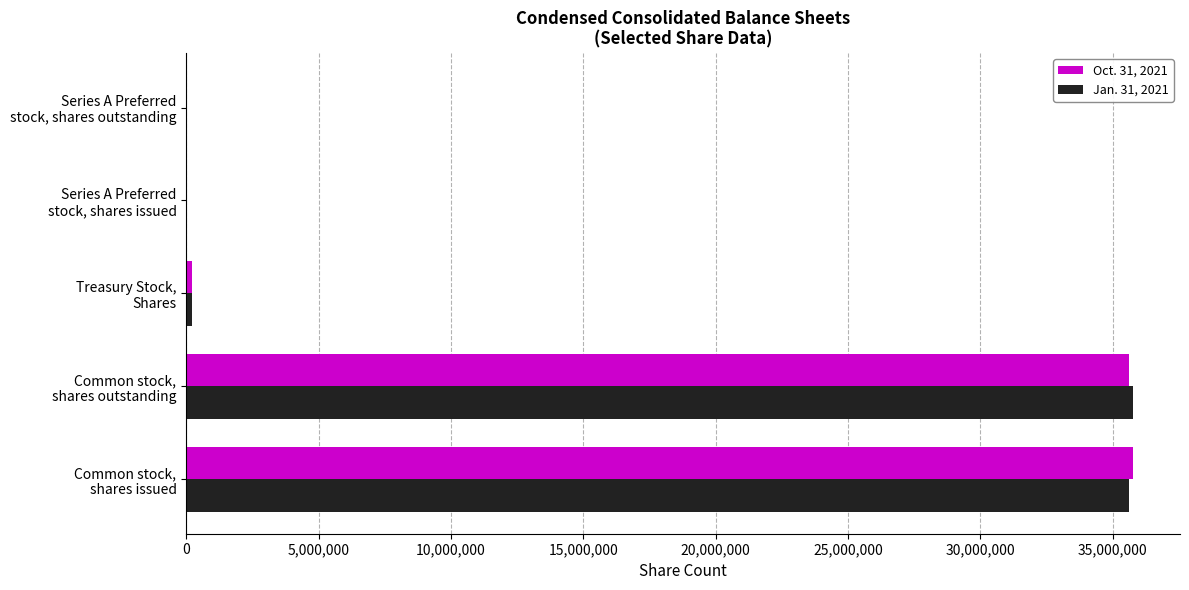

Reading left to right, what are all the values shown in this chart?

Oct. 31, 2021: 35751792	35603731	230000	23400	0
Jan. 31, 2021: 35603731	35751792	230000	23400	0